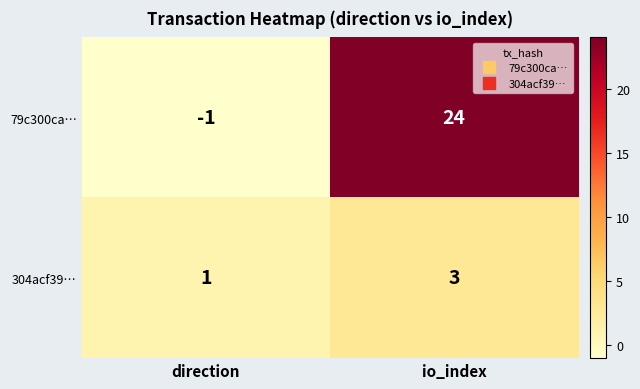

List the series in order of their peak value, highest first.

79c300ca…, 304acf39…